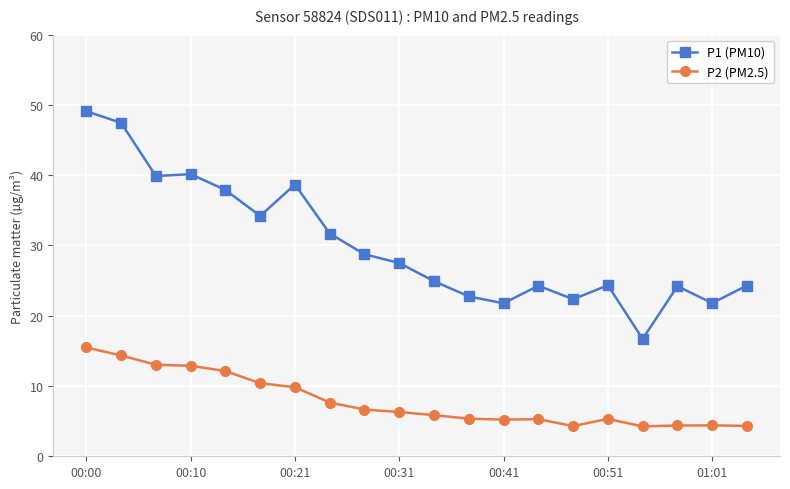

True or false: P1 (PM10) has more than 2 points higher than both neighbors.

True